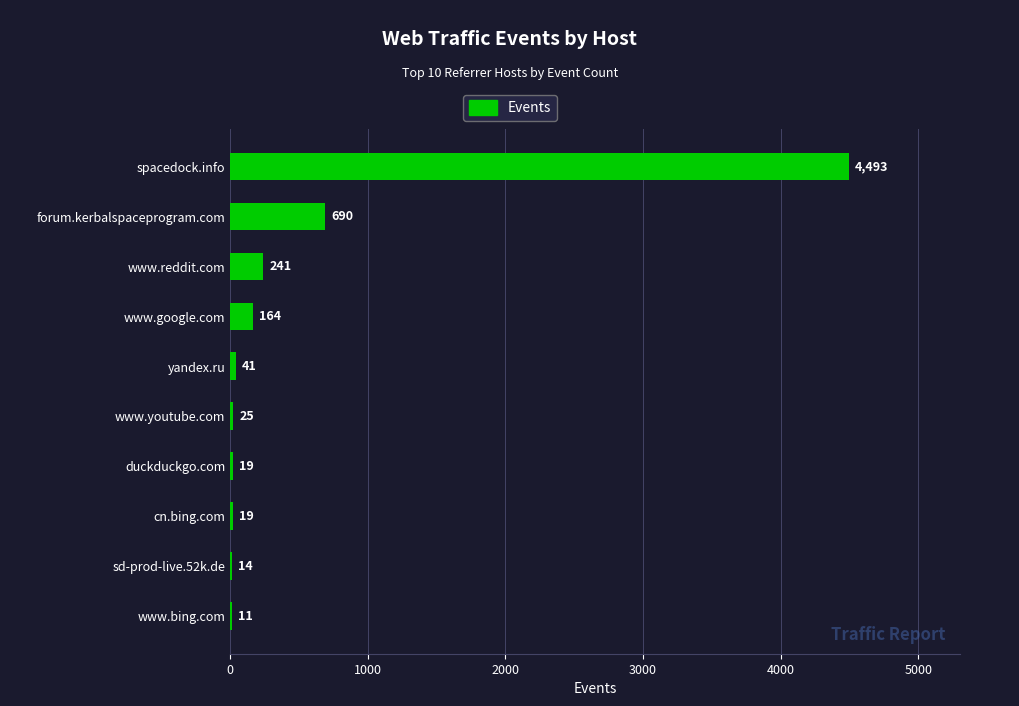

What is the sum of all values?

5717